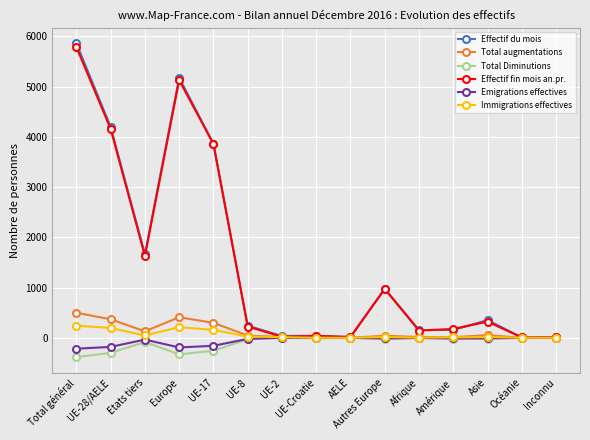

What is the approximate value of Effectif du mois at UE-8, to the nearest 10?

240